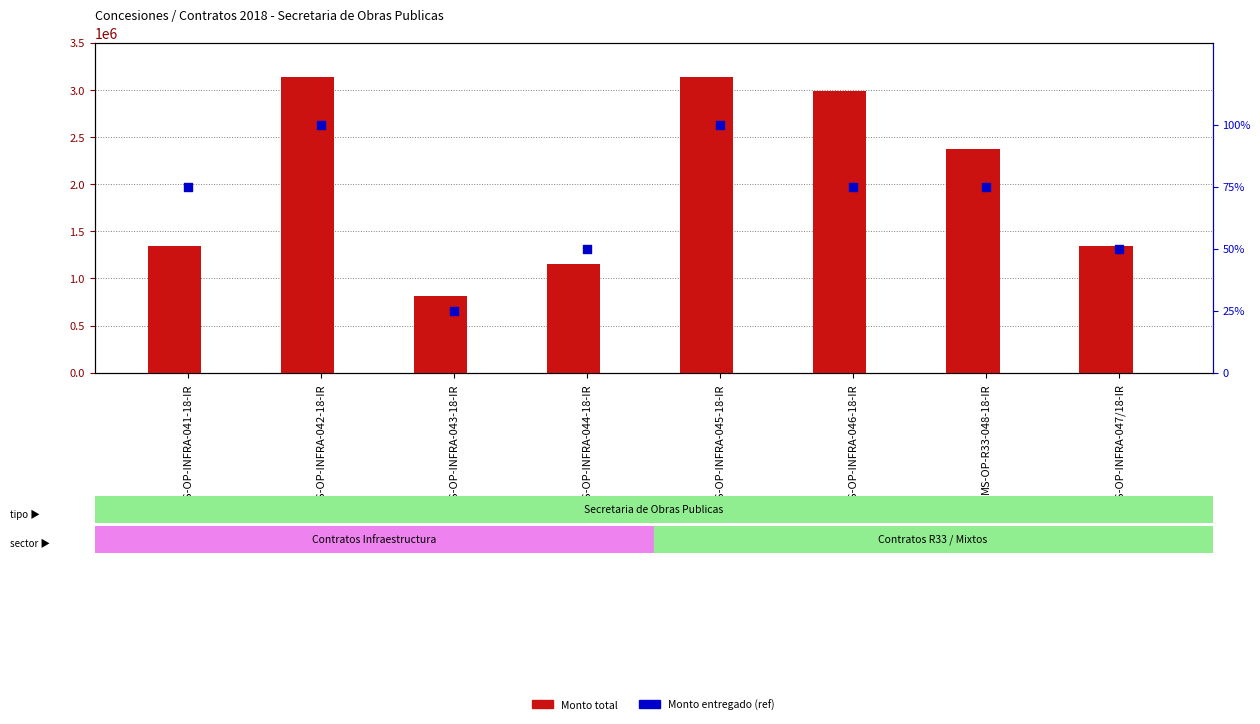

Is the value of Monto entregado (percentil) at MS-OP-INFRA-045-18-IR greater than the value of Monto total at MS-OP-INFRA-047/18-IR?

No